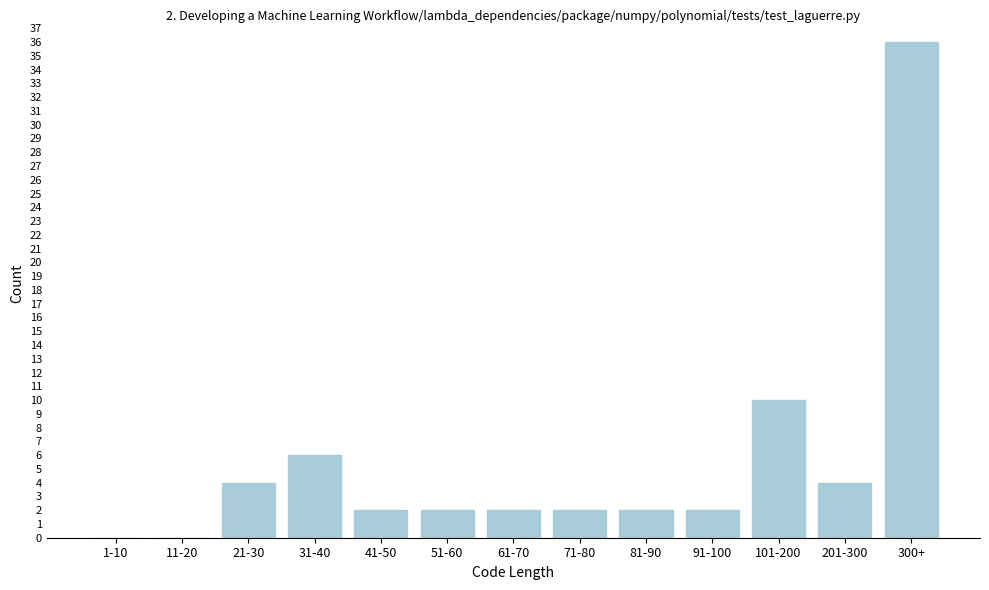

Reading left to right, transcribe all the data shown in this chart.

1-10=0	11-20=0	21-30=4	31-40=6	41-50=2	51-60=2	61-70=2	71-80=2	81-90=2	91-100=2	101-200=10	201-300=4	300+=36